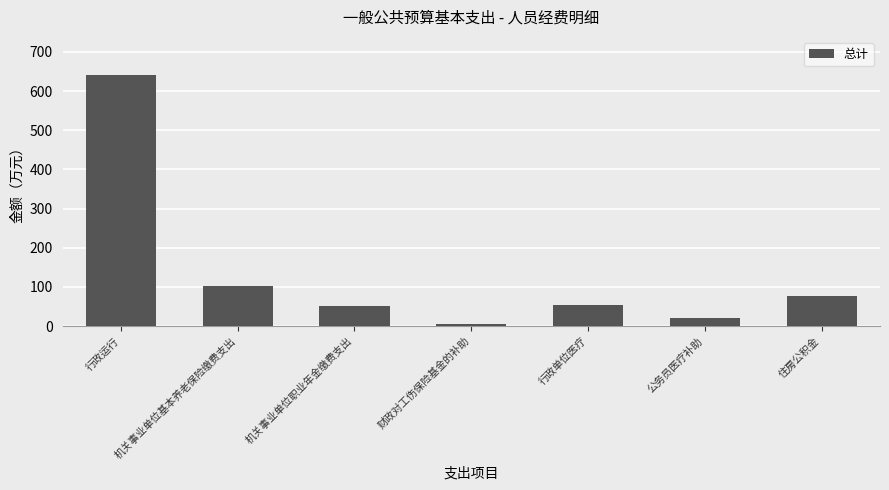

At which category does the chart reach its minimum across all series?

财政对工伤保险基金的补助